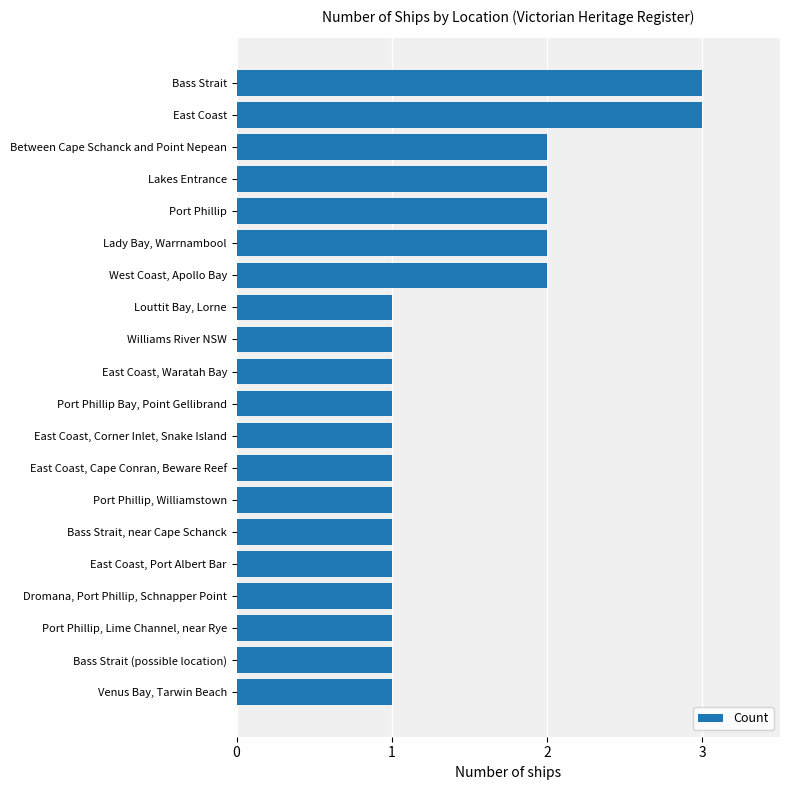

How many distinct data groups are displayed?

1